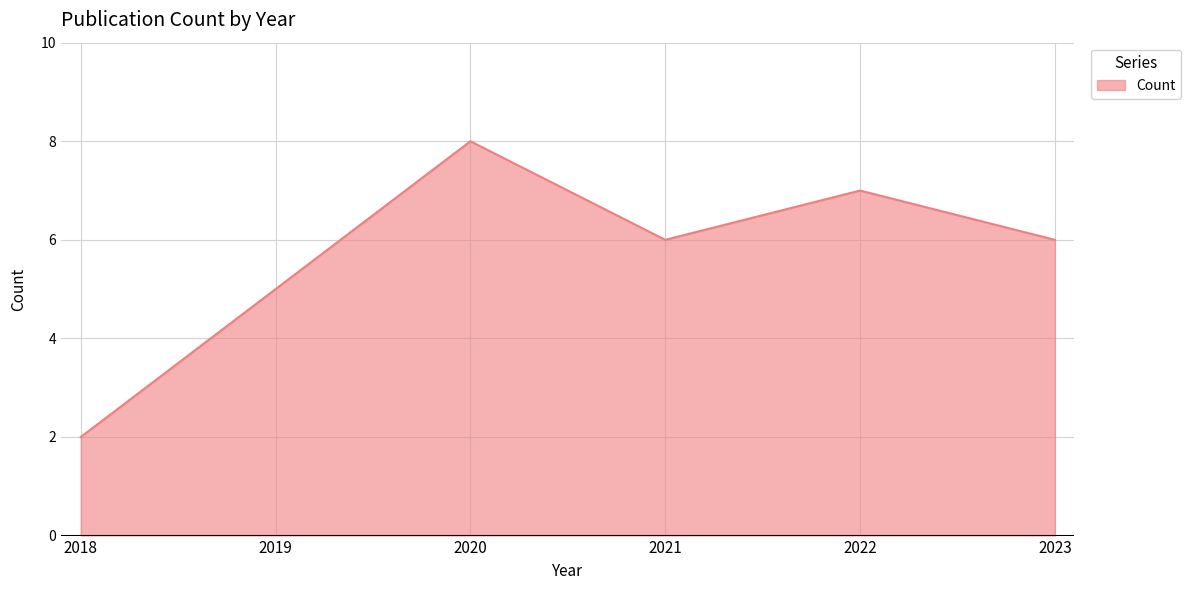

True or false: the data shows 2 at 2018.

True